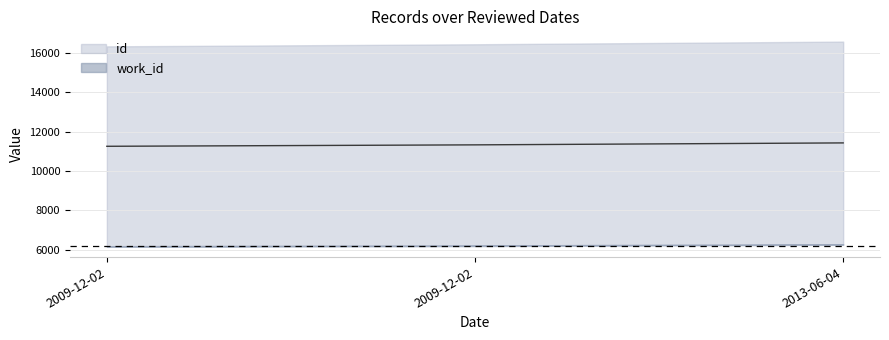

Which label corresponds to the largest value in the chart?

2013-06-04